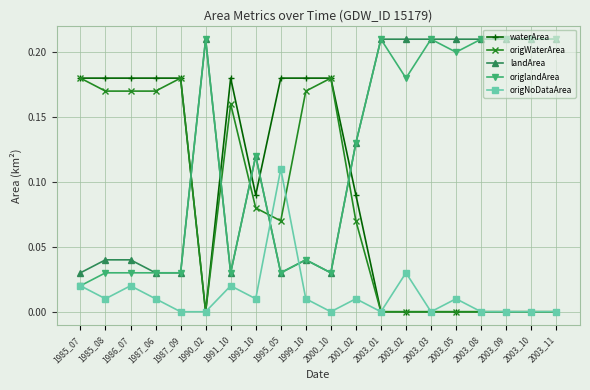

Is the value of origNoDataArea at 1991_10 greater than the value of landArea at 1995_05?

No